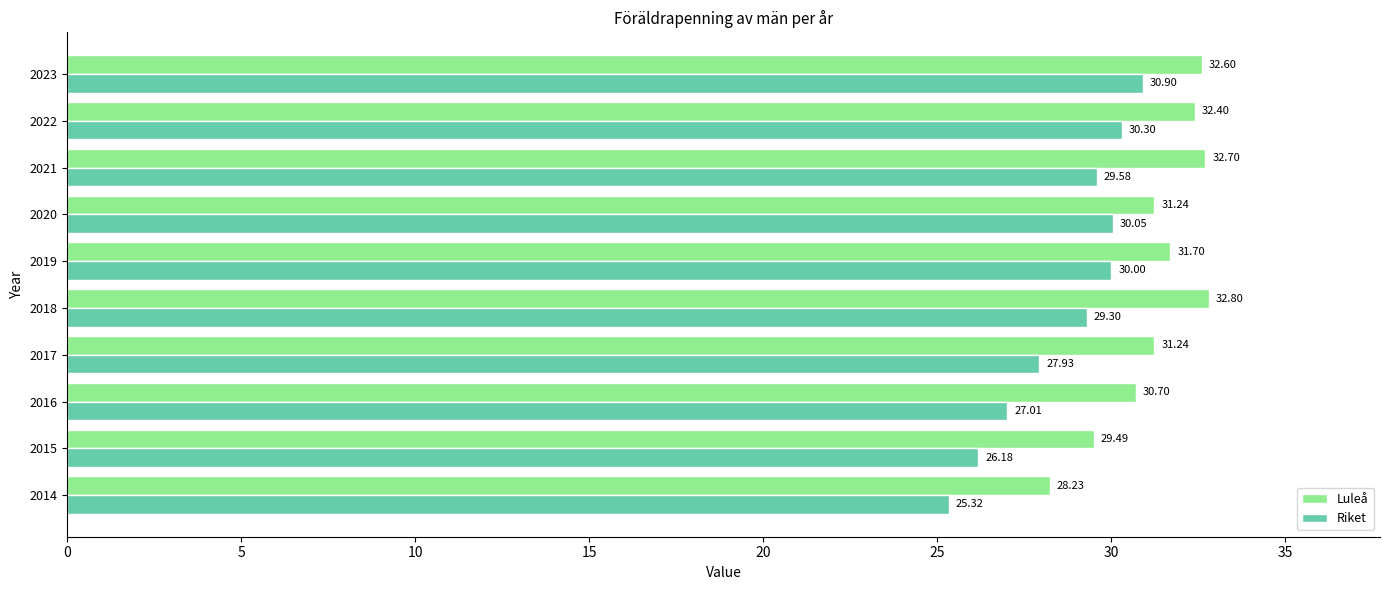

Rank the categories by Riket value from lowest to highest.

2014, 2015, 2016, 2017, 2018, 2021, 2019, 2020, 2022, 2023